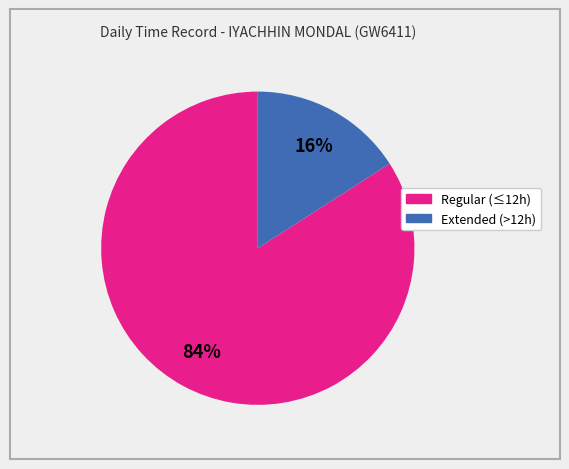

How many segments does this pie chart have?

2